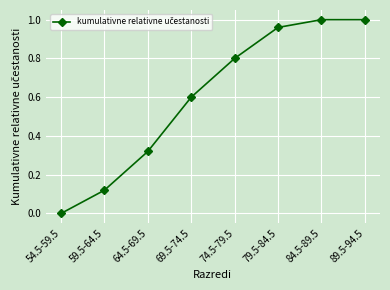

What is the difference between the second highest and second lowest values?

0.9